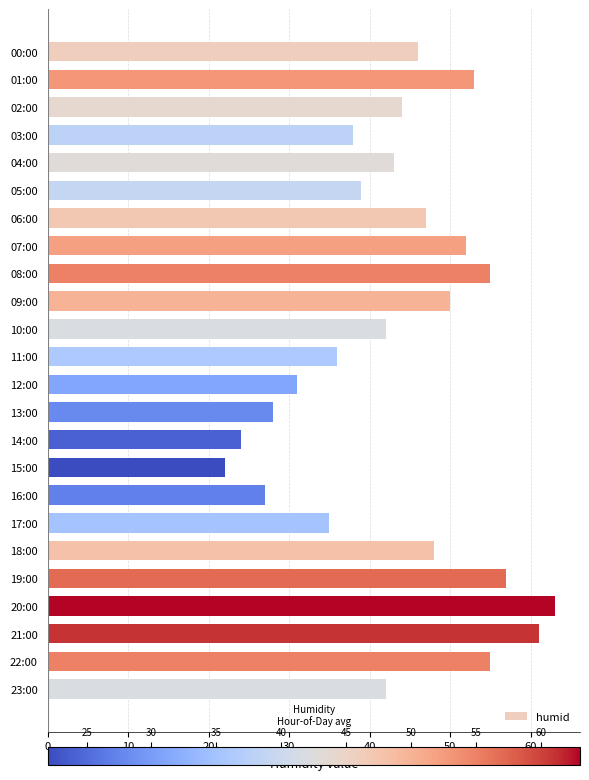

Which category has the highest value across all series?

20:00